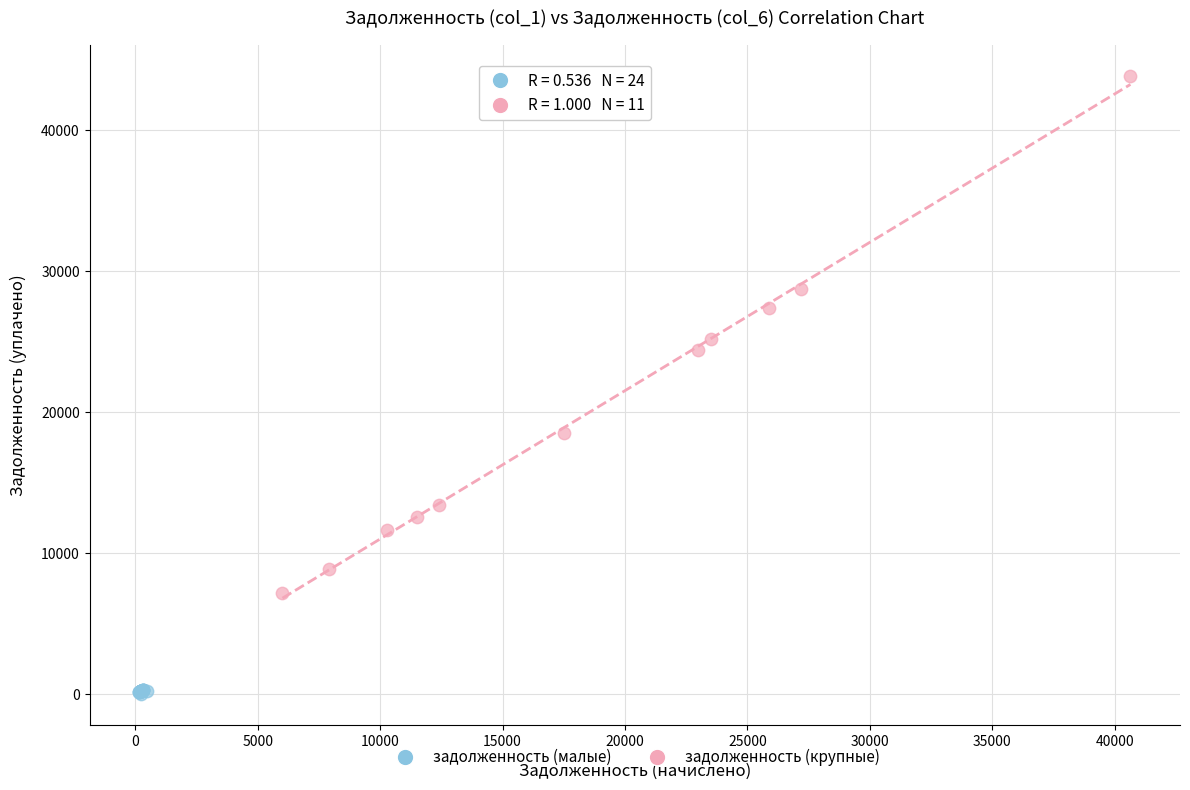

Which series reaches the maximum Y coordinate?

задолженность (крупные)